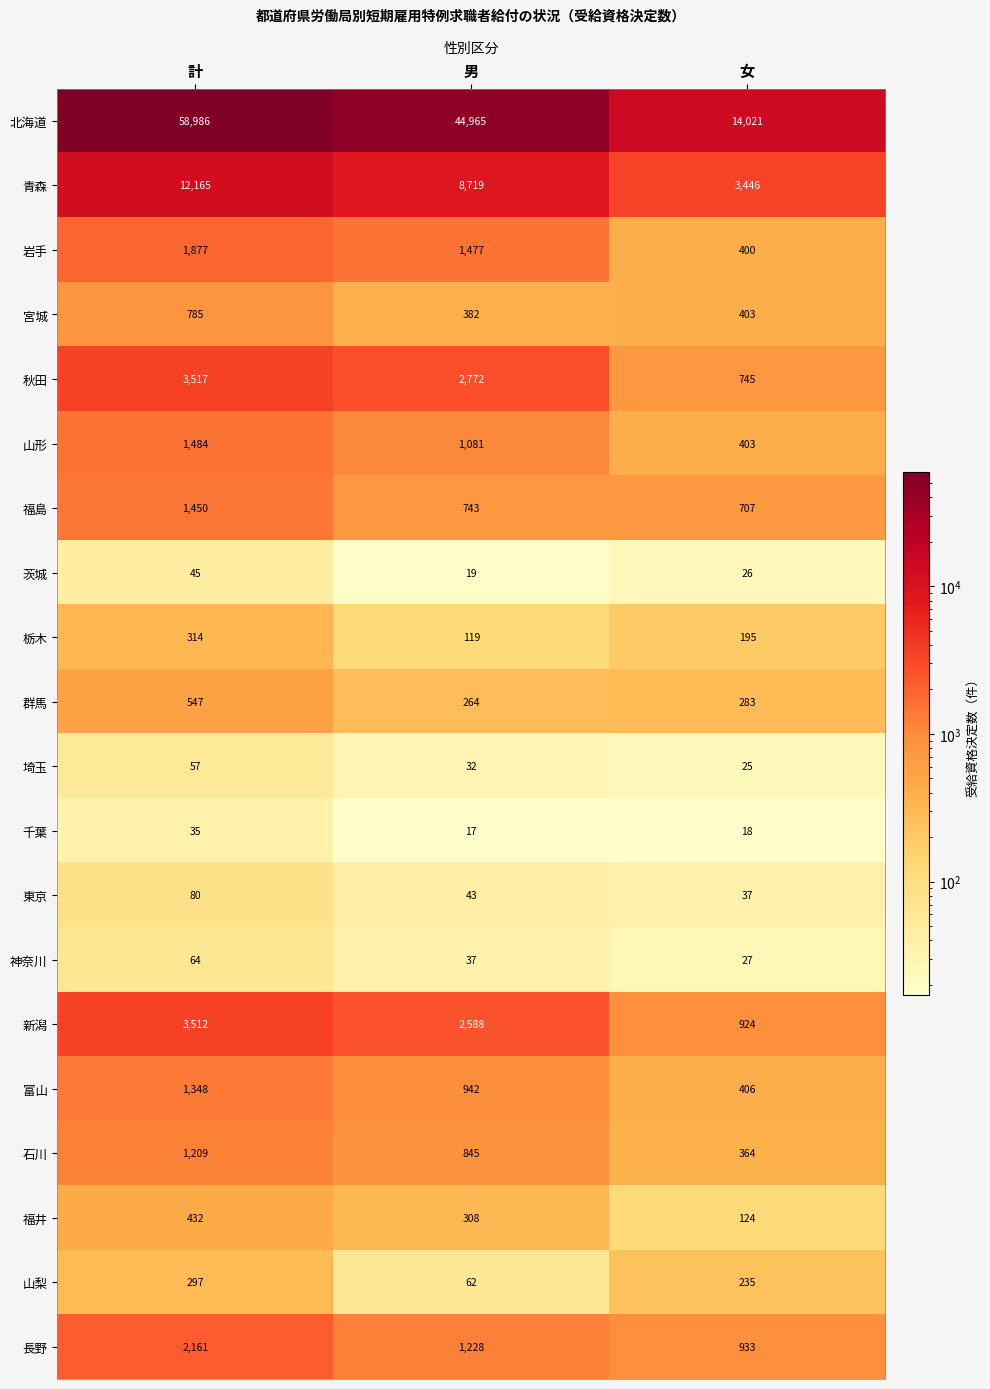

Rank the series at 計 from lowest to highest value.

千葉, 茨城, 埼玉, 神奈川, 東京, 山梨, 栃木, 福井, 群馬, 宮城, 石川, 富山, 福島, 山形, 岩手, 長野, 新潟, 秋田, 青森, 北海道